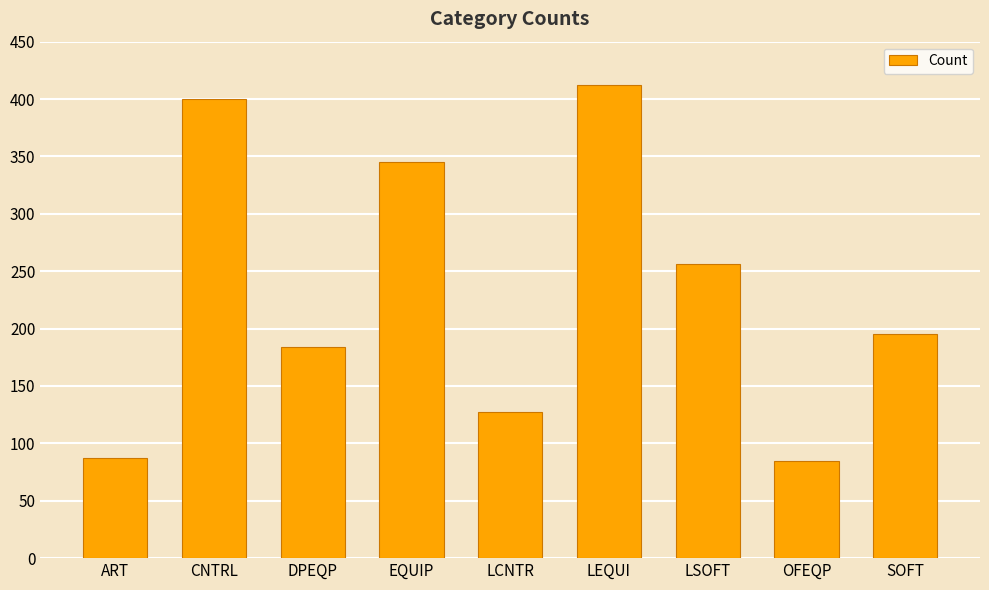

The chart shows a value of 127 at LCNTR. True or false?

True